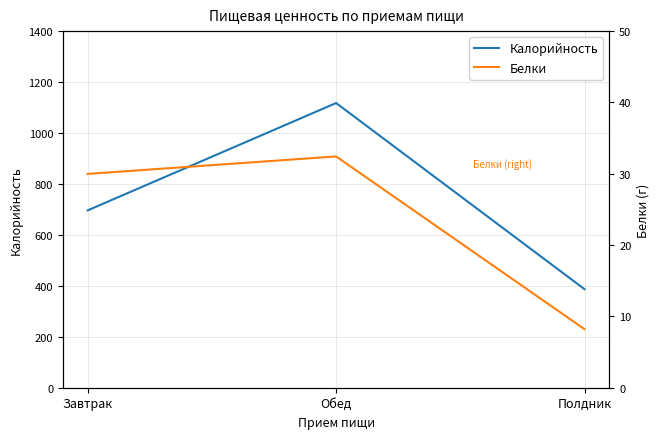

What is the label of the 3rd point from the left?

Полдник